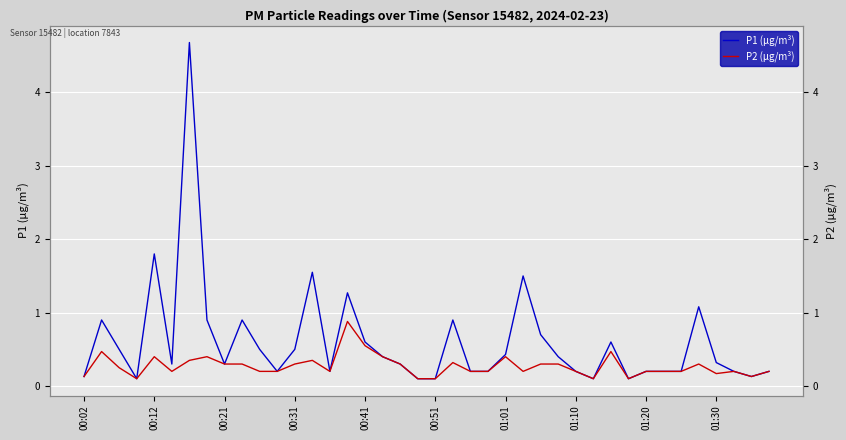

True or false: P1 (μg/m³) and P2 (μg/m³) cross at least once.

False